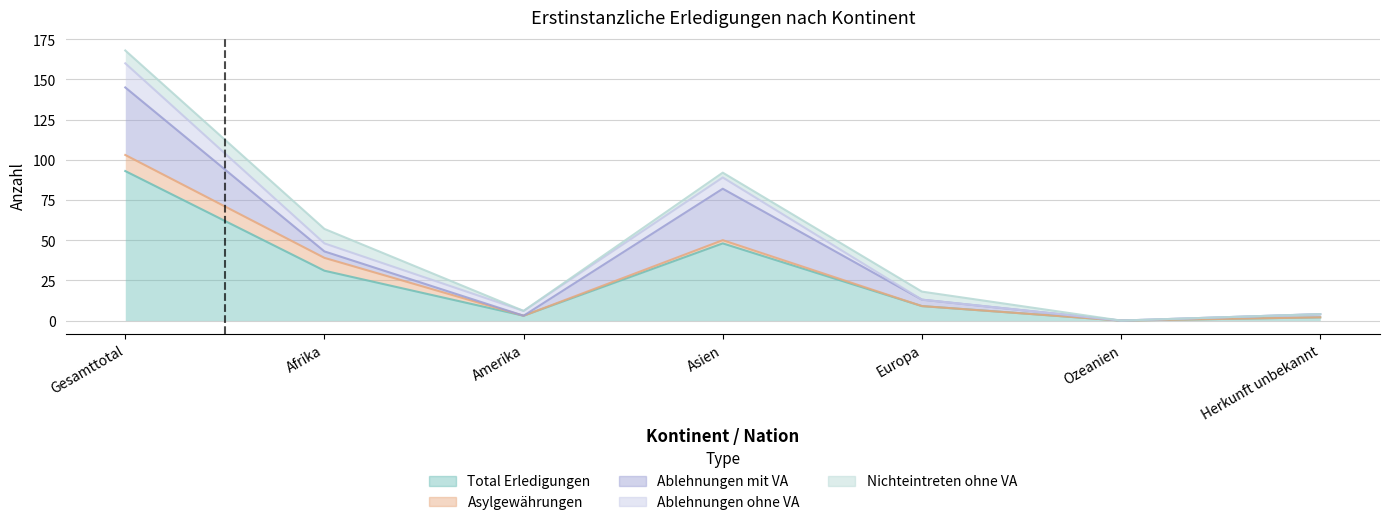

What is the difference between the second highest and second lowest values in the Ablehnungen mit VA series?

32